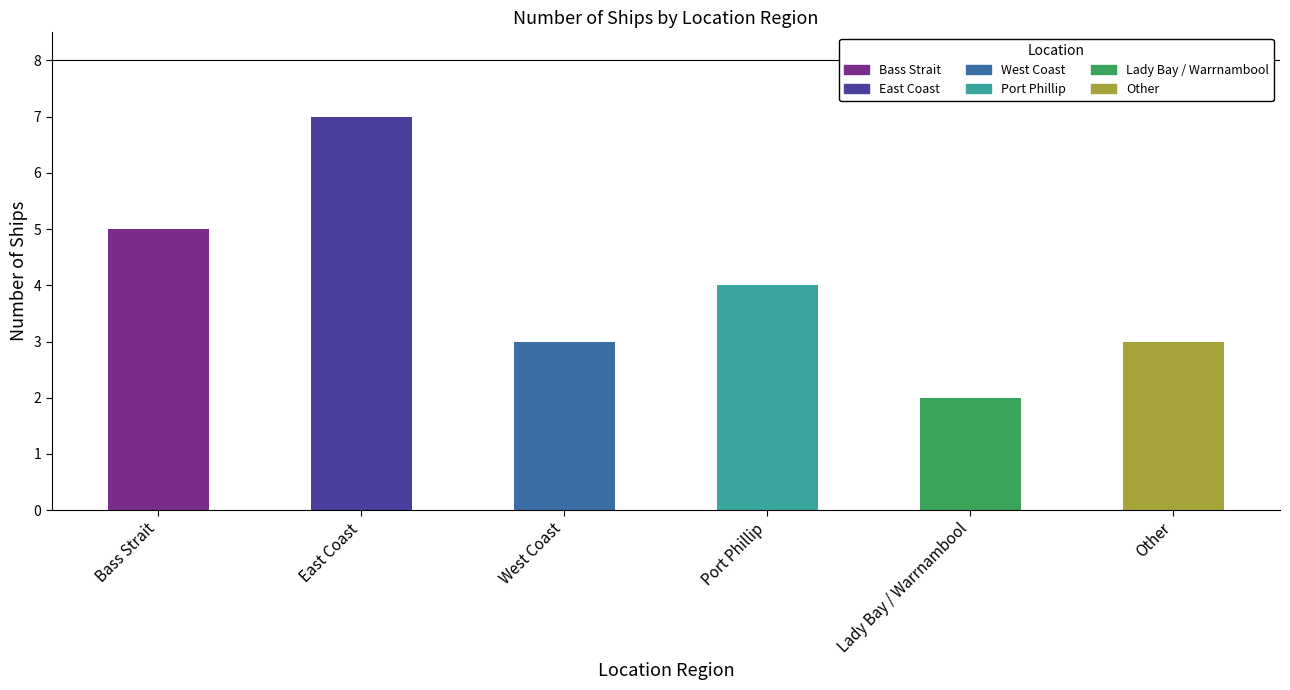

Rank the categories by value from lowest to highest.

Lady Bay / Warrnambool, West Coast, Other, Port Phillip, Bass Strait, East Coast